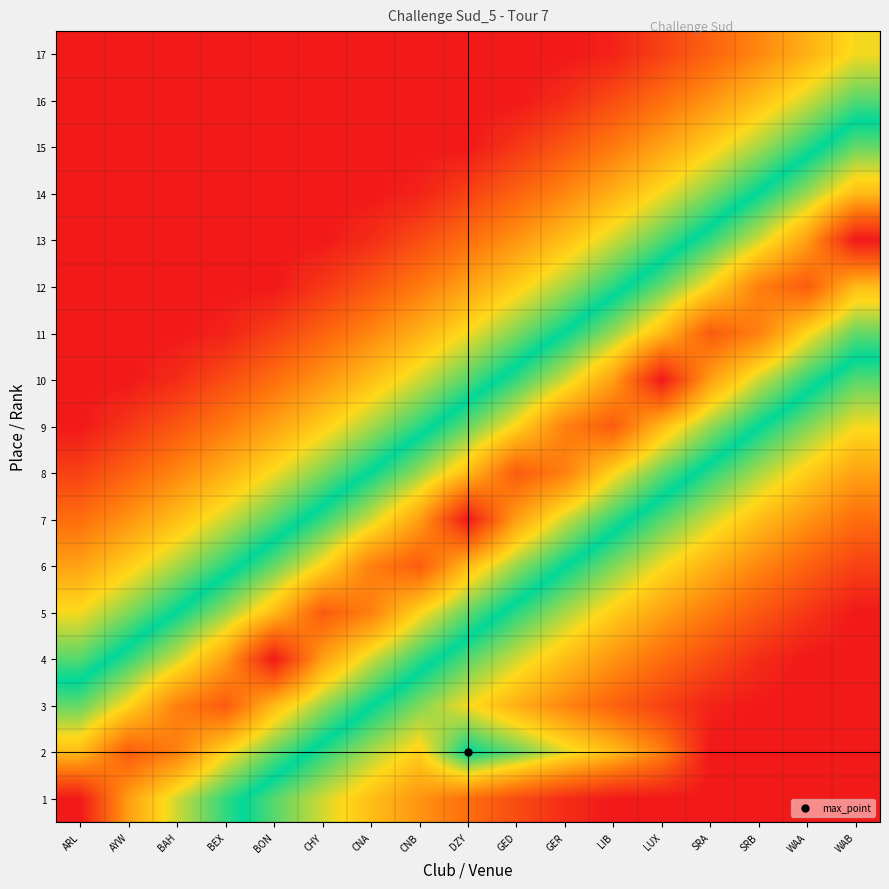

Reading right to left, transcribe all the data shown in this chart.

1: WAB=1.0	WAA=1.0	SRB=1.0	SRA=1.0	LUX=1.0	LIB=1.0	GER=1.0	GED=0.9	DZY=0.8	CNB=0.8	CNA=0.7	CHY=0.6	BON=0.6	BEX=0.5	BAH=0.4	AYW=0.2	ARL=0.0
2: WAB=1.0	WAA=1.0	SRB=1.0	SRA=1.0	LUX=0.8	LIB=0.7	GER=0.6	GED=0.6	DZY=0.5	CNB=0.7	CNA=0.6	CHY=0.5	BON=0.4	BEX=0.3	BAH=0.2	AYW=0.1	ARL=0.3
3: WAB=1.0	WAA=1.0	SRB=1.0	SRA=1.0	LUX=0.9	LIB=0.9	GER=0.8	GED=0.7	DZY=0.7	CNB=0.6	CNA=0.5	CHY=0.4	BON=0.3	BEX=0.1	BAH=0.2	AYW=0.3	ARL=0.4
4: WAB=1.0	WAA=1.0	SRB=1.0	SRA=0.9	LUX=0.8	LIB=0.8	GER=0.7	GED=0.6	DZY=0.6	CNB=0.5	CNA=0.4	CHY=0.2	BON=0.0	BEX=0.2	BAH=0.4	AYW=0.5	ARL=0.6
5: WAB=1.0	WAA=0.9	SRB=0.9	SRA=0.8	LUX=0.8	LIB=0.7	GER=0.6	GED=0.5	DZY=0.4	CNB=0.3	CNA=0.2	CHY=0.1	BON=0.3	BEX=0.4	BAH=0.5	AYW=0.6	ARL=0.7
6: WAB=0.9	WAA=0.9	SRB=0.8	SRA=0.7	LUX=0.7	LIB=0.6	GER=0.5	GED=0.4	DZY=0.3	CNB=0.1	CNA=0.2	CHY=0.3	BON=0.4	BEX=0.5	BAH=0.6	AYW=0.7	ARL=0.8
7: WAB=0.8	WAA=0.8	SRB=0.7	SRA=0.6	LUX=0.6	LIB=0.5	GER=0.4	GED=0.2	DZY=0.0	CNB=0.2	CNA=0.4	CHY=0.5	BON=0.6	BEX=0.6	BAH=0.7	AYW=0.8	ARL=0.8
8: WAB=0.8	WAA=0.7	SRB=0.6	SRA=0.5	LUX=0.4	LIB=0.3	GER=0.2	GED=0.1	DZY=0.3	CNB=0.4	CNA=0.5	CHY=0.6	BON=0.7	BEX=0.7	BAH=0.8	AYW=0.9	ARL=0.9
9: WAB=0.7	WAA=0.6	SRB=0.5	SRA=0.4	LUX=0.3	LIB=0.1	GER=0.2	GED=0.3	DZY=0.4	CNB=0.5	CNA=0.6	CHY=0.7	BON=0.8	BEX=0.8	BAH=0.9	AYW=0.9	ARL=1.0
10: WAB=0.6	WAA=0.5	SRB=0.4	SRA=0.2	LUX=0.0	LIB=0.2	GER=0.4	GED=0.5	DZY=0.6	CNB=0.6	CNA=0.7	CHY=0.8	BON=0.8	BEX=0.9	BAH=1.0	AYW=1.0	ARL=1.0
11: WAB=0.4	WAA=0.3	SRB=0.2	SRA=0.1	LUX=0.3	LIB=0.4	GER=0.5	GED=0.6	DZY=0.7	CNB=0.7	CNA=0.8	CHY=0.9	BON=0.9	BEX=1.0	BAH=1.0	AYW=1.0	ARL=1.0
12: WAB=0.3	WAA=0.1	SRB=0.2	SRA=0.3	LUX=0.4	LIB=0.5	GER=0.6	GED=0.7	DZY=0.8	CNB=0.8	CNA=0.9	CHY=0.9	BON=1.0	BEX=1.0	BAH=1.0	AYW=1.0	ARL=1.0
13: WAB=0.0	WAA=0.2	SRB=0.4	SRA=0.5	LUX=0.6	LIB=0.6	GER=0.7	GED=0.8	DZY=0.8	CNB=0.9	CNA=1.0	CHY=1.0	BON=1.0	BEX=1.0	BAH=1.0	AYW=1.0	ARL=1.0
14: WAB=0.3	WAA=0.4	SRB=0.5	SRA=0.6	LUX=0.7	LIB=0.7	GER=0.8	GED=0.9	DZY=0.9	CNB=1.0	CNA=1.0	CHY=1.0	BON=1.0	BEX=1.0	BAH=1.0	AYW=1.0	ARL=1.0
15: WAB=0.4	WAA=0.5	SRB=0.6	SRA=0.7	LUX=0.8	LIB=0.8	GER=0.9	GED=0.9	DZY=1.0	CNB=1.0	CNA=1.0	CHY=1.0	BON=1.0	BEX=1.0	BAH=1.0	AYW=1.0	ARL=1.0
16: WAB=0.6	WAA=0.6	SRB=0.7	SRA=0.8	LUX=0.8	LIB=0.9	GER=1.0	GED=1.0	DZY=1.0	CNB=1.0	CNA=1.0	CHY=1.0	BON=1.0	BEX=1.0	BAH=1.0	AYW=1.0	ARL=1.0
17: WAB=0.7	WAA=0.7	SRB=0.8	SRA=0.9	LUX=0.9	LIB=1.0	GER=1.0	GED=1.0	DZY=1.0	CNB=1.0	CNA=1.0	CHY=1.0	BON=1.0	BEX=1.0	BAH=1.0	AYW=1.0	ARL=1.0